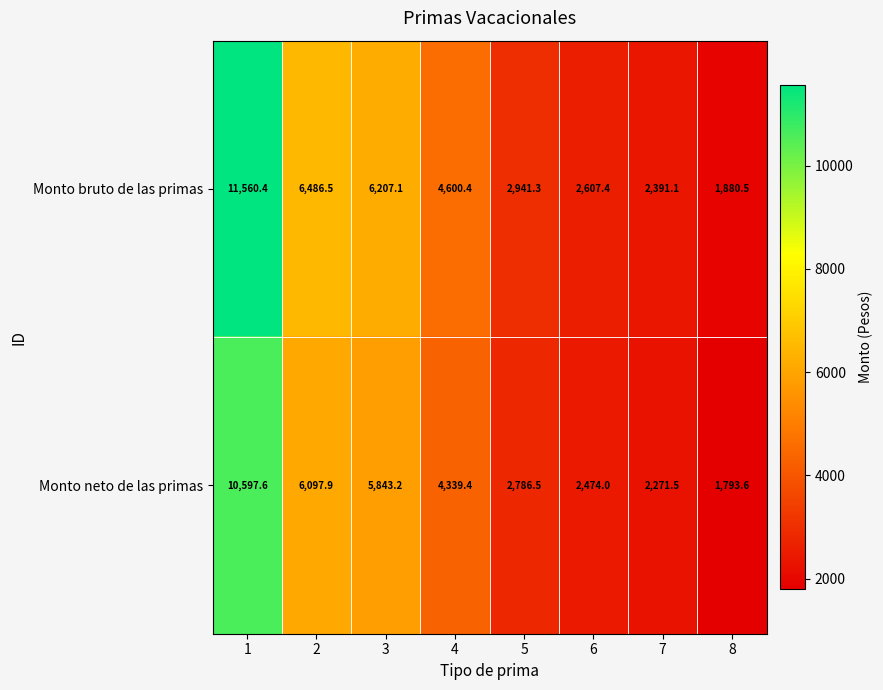

Which series has the largest total across all categories?

Monto bruto de las primas